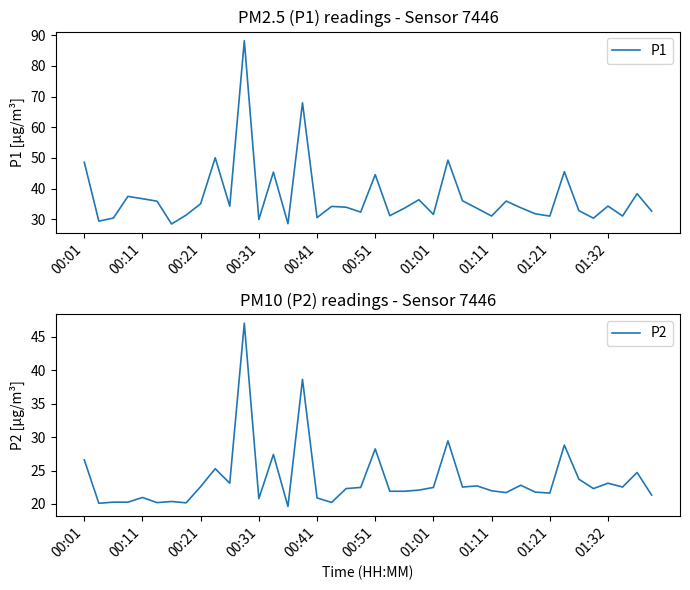

What is the lowest value of the P2 series?

19.6